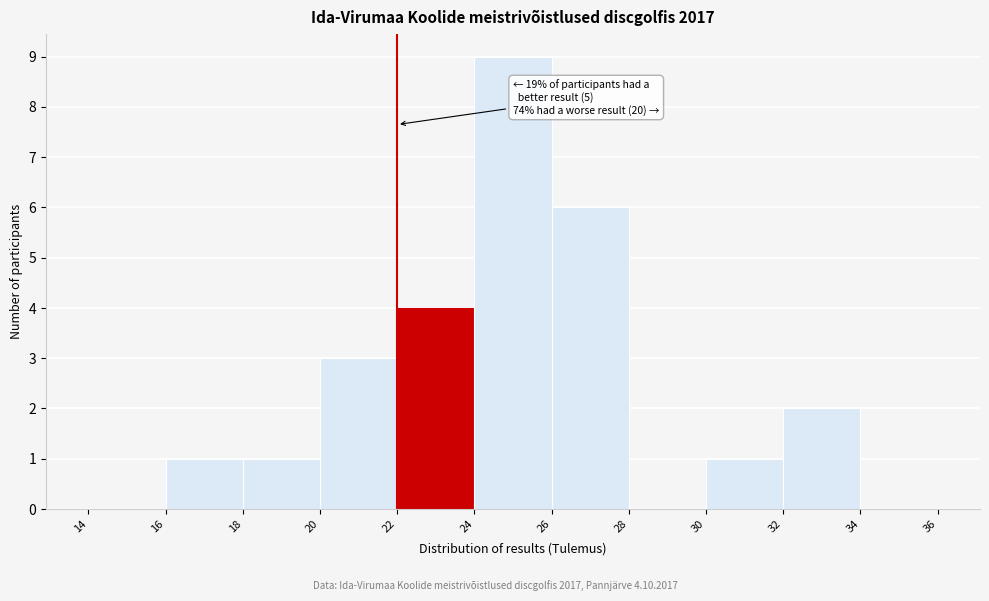

Which range on the x-axis has the tallest bar?

24 to 26